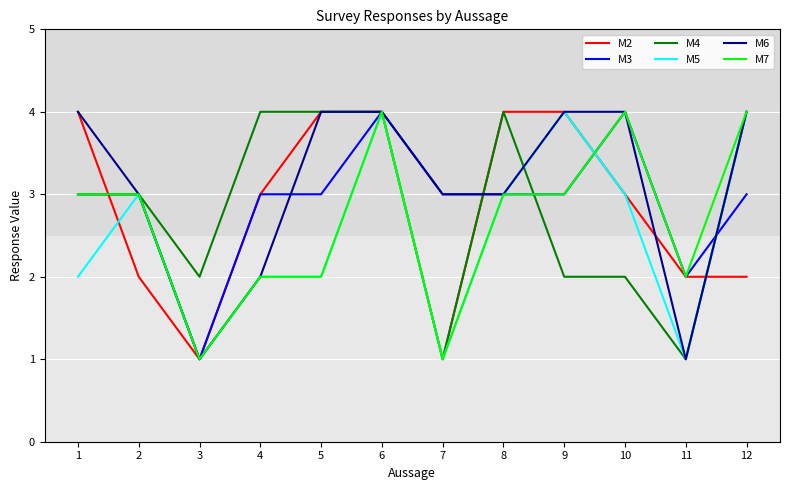

What value does the M6 series have at 10?

4